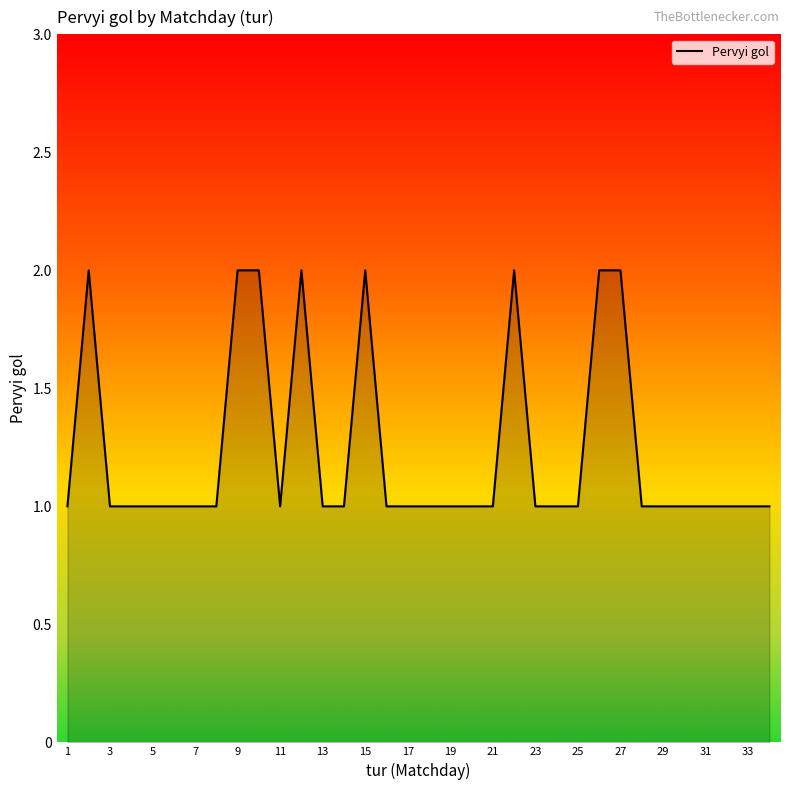

Does the chart display data point markers on the line(s)?

No